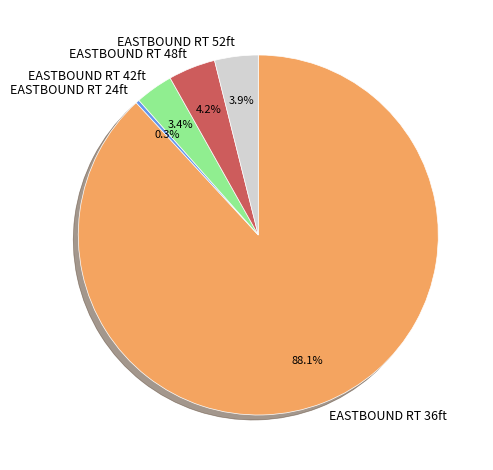

What is the smallest slice in the pie chart?

EASTBOUND RT 24ft